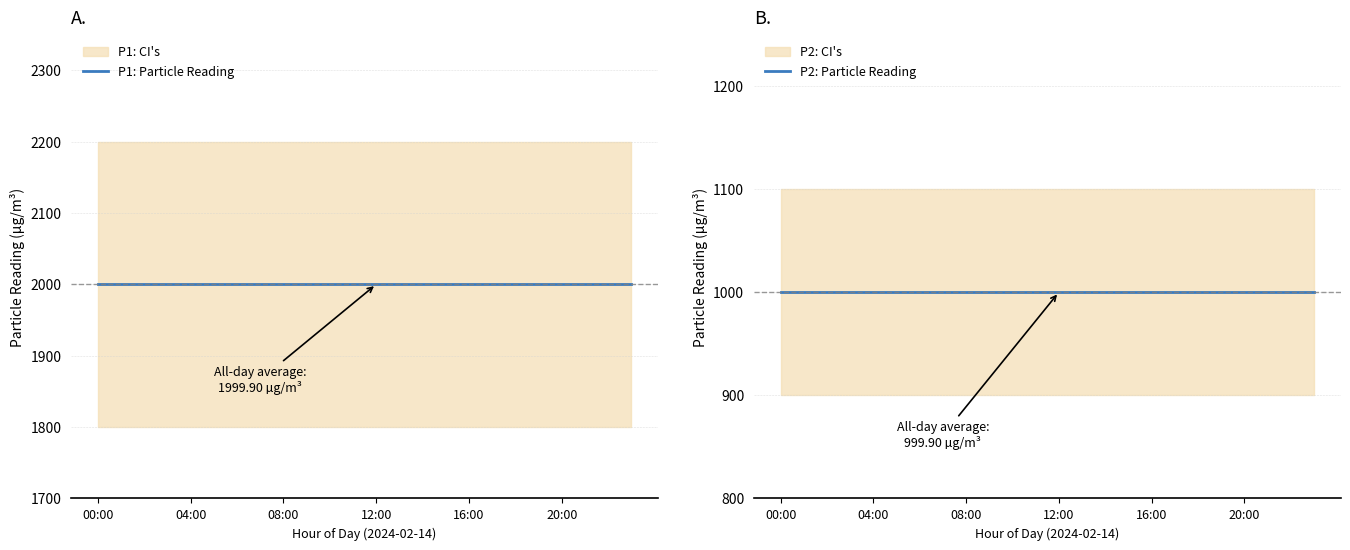

Is it true that P2: Particle Reading equals 999.9 at 12:00?

True